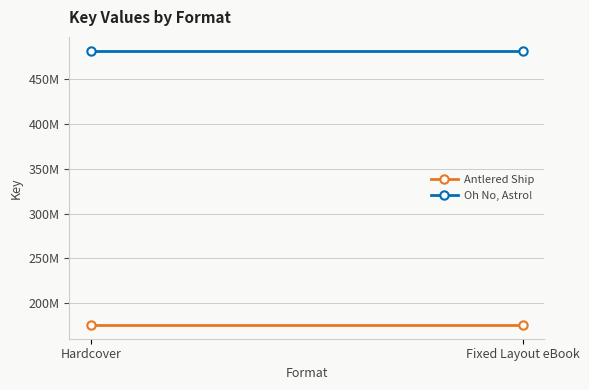

Reading left to right, extract all data points from this chart.

Antlered Ship: 175366551	175366551
Oh No, Astro!: 482134942	482134942